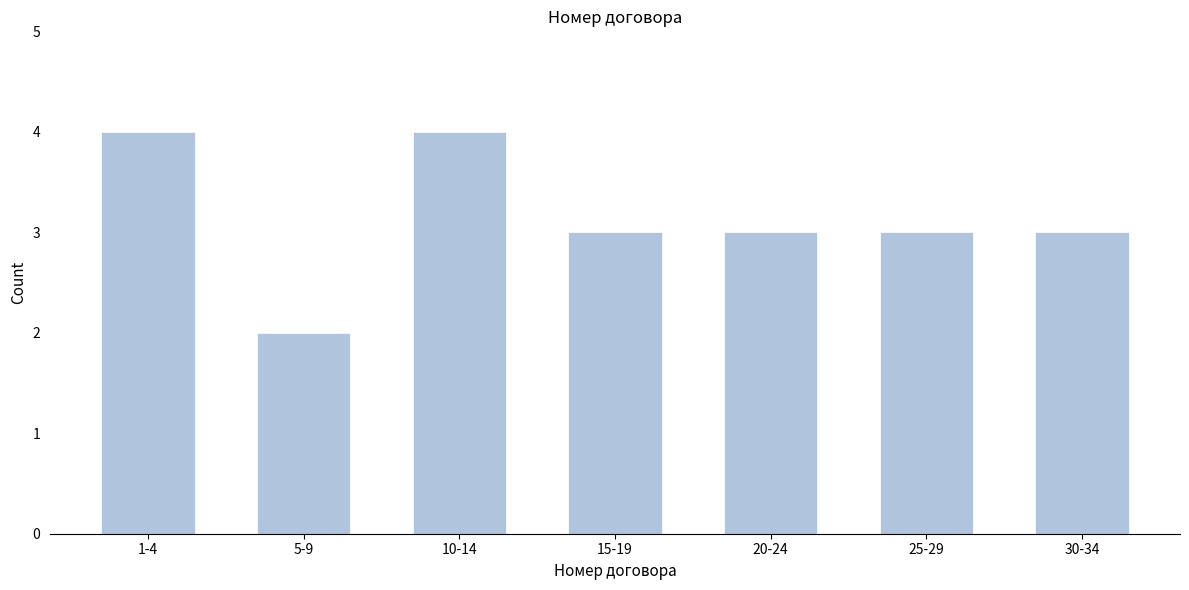

Reading right to left, extract all data points from this chart.

30-34=3	25-29=3	20-24=3	15-19=3	10-14=4	5-9=2	1-4=4